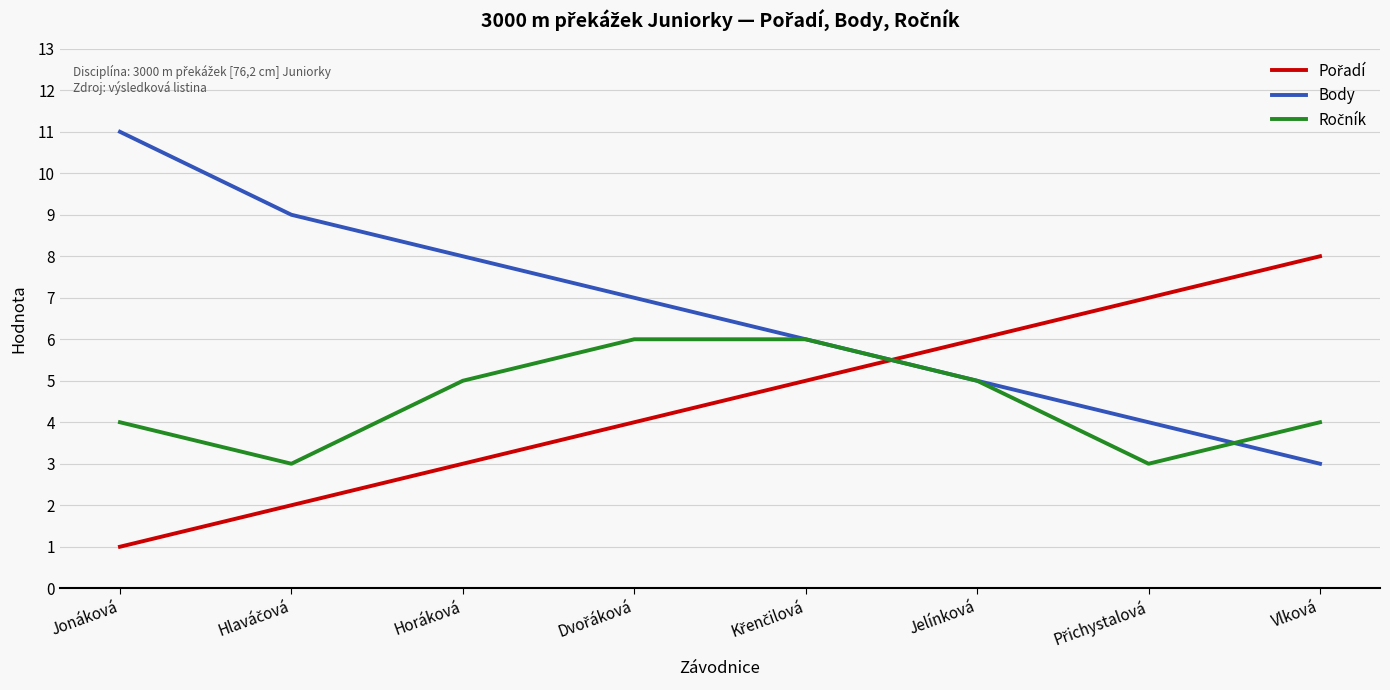

What position from the left is Jonáková?

1